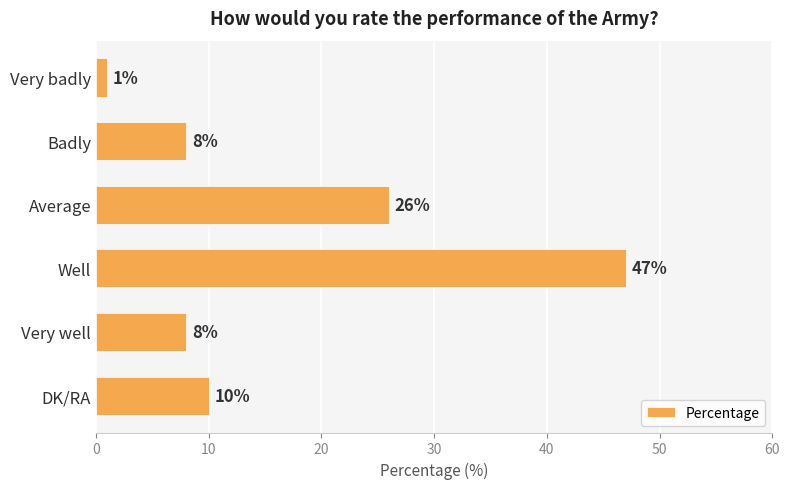

How many bars are there in total?

6